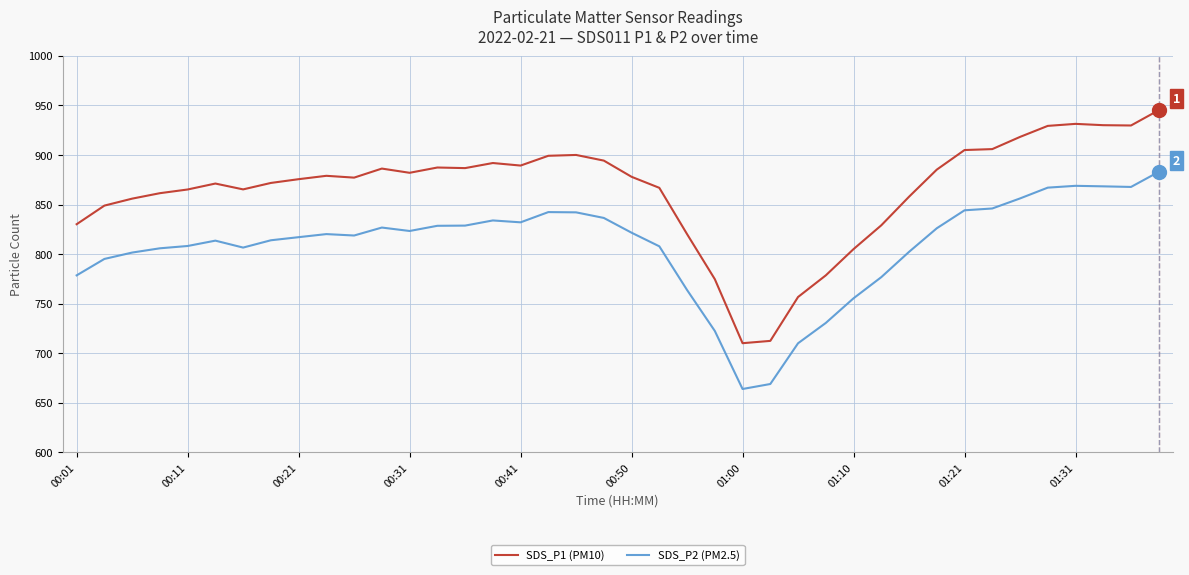

List the series in order of their overall mean, highest first.

SDS_P1 (PM10), SDS_P2 (PM2.5)